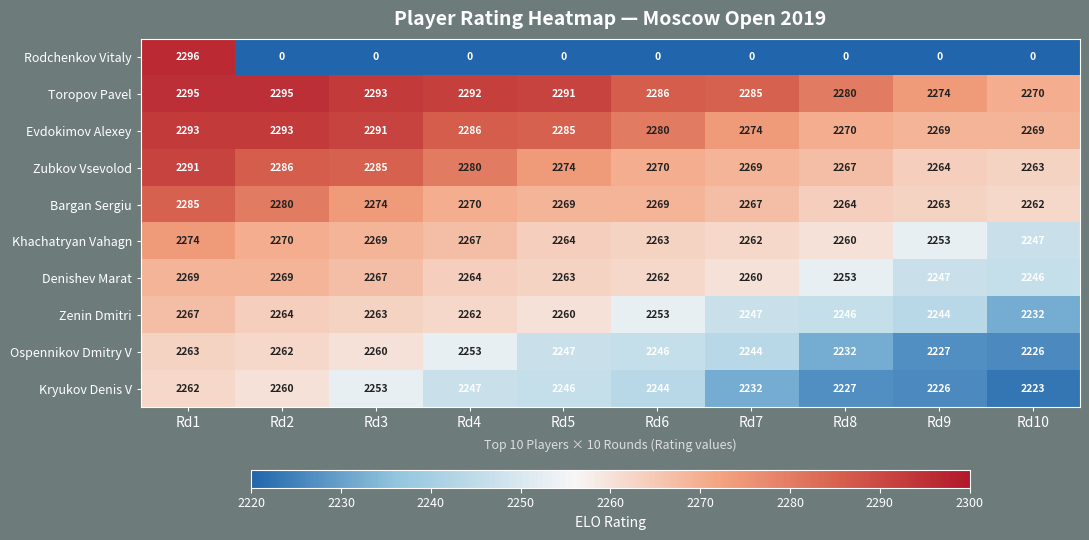

The Toropov Pavel series shows 2286 at Rd6. True or false?

True